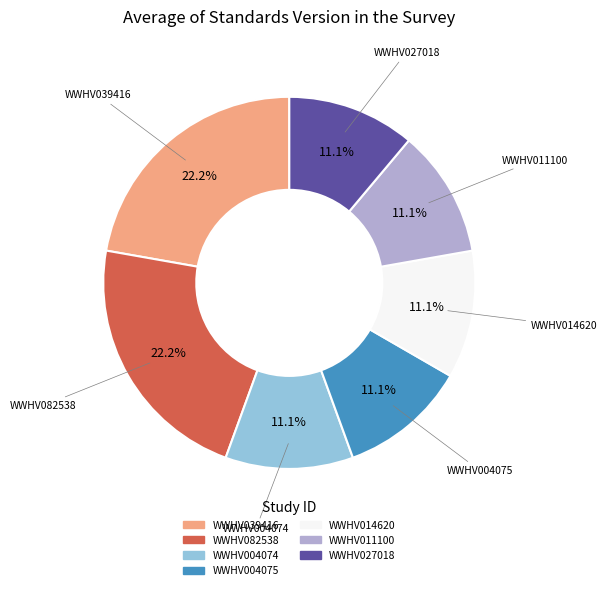

To the nearest percent, what is the average slice percentage?

14%